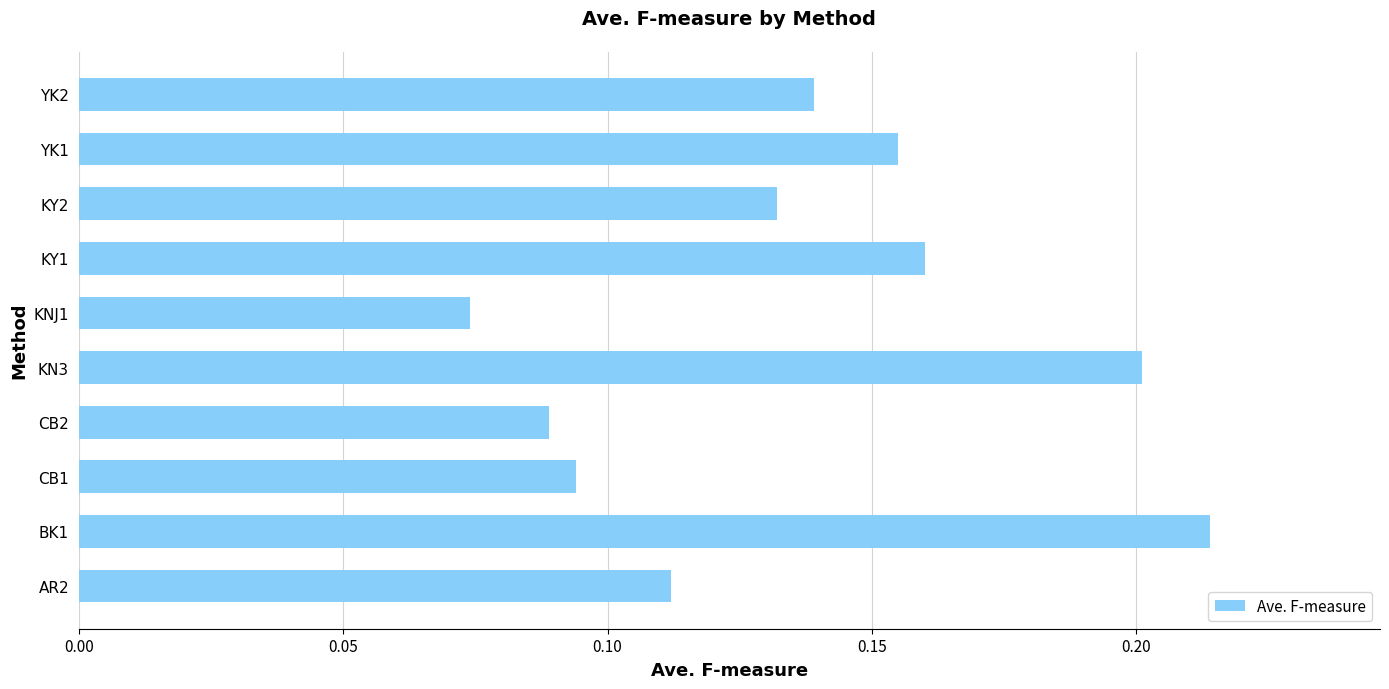

Which category has the highest value across all series?

BK1